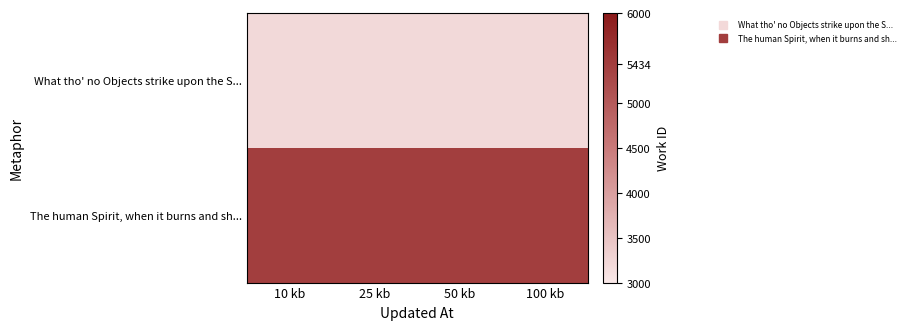

At how many categories does at least one series exceed 3659?

4